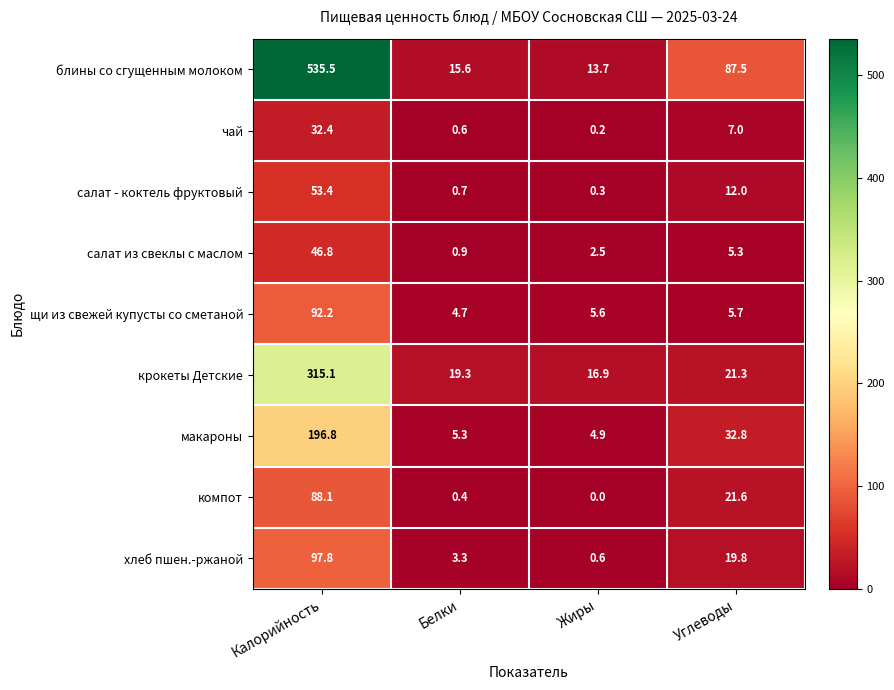

What is the sum of the крокеты Детские values at Белки and Калорийность?

334.4